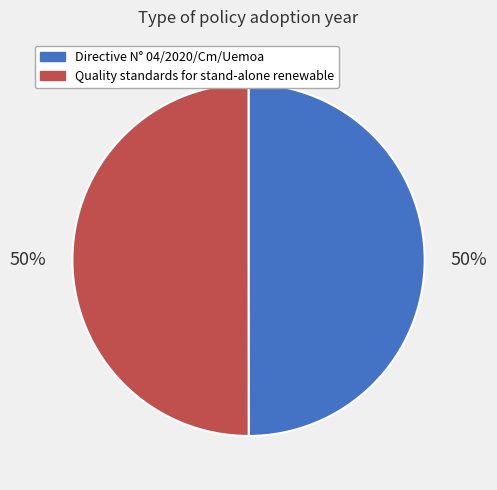

Count the number of slices in the pie.

2